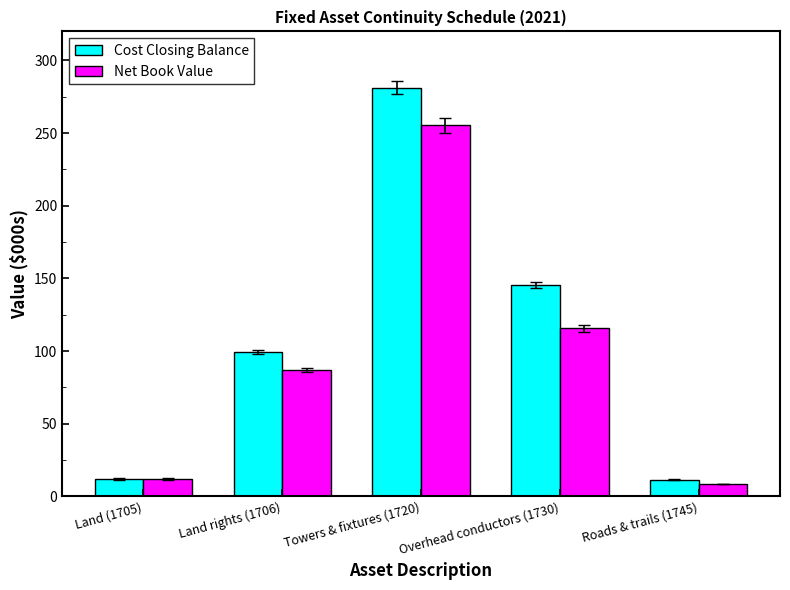

Which series has the widest spread of values?

Cost Closing Balance